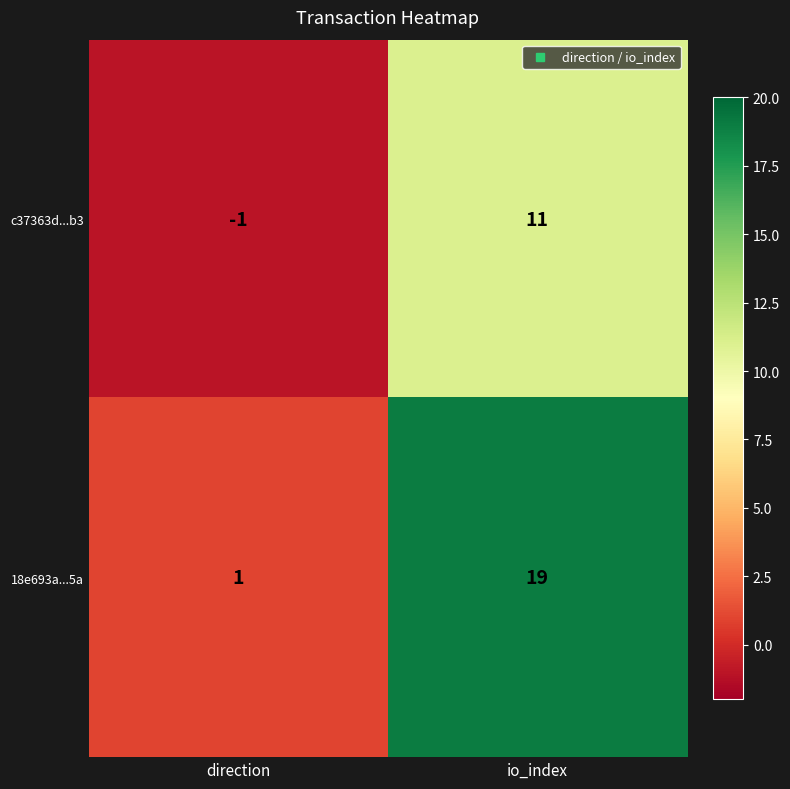

At which label does c37363d...b3 reach its peak?

io_index